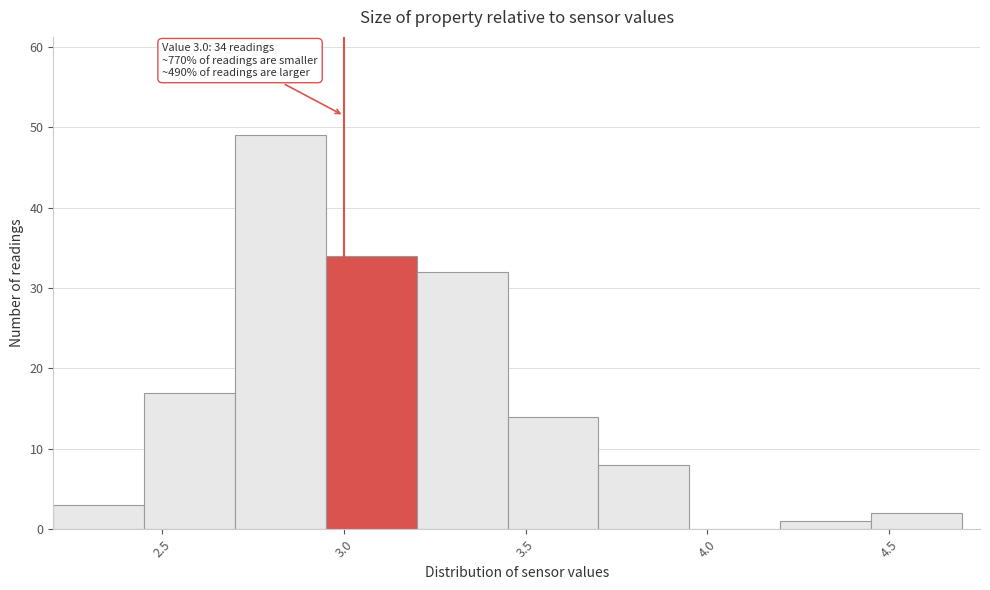

Which range on the x-axis has the tallest bar?

2.70 to 2.95